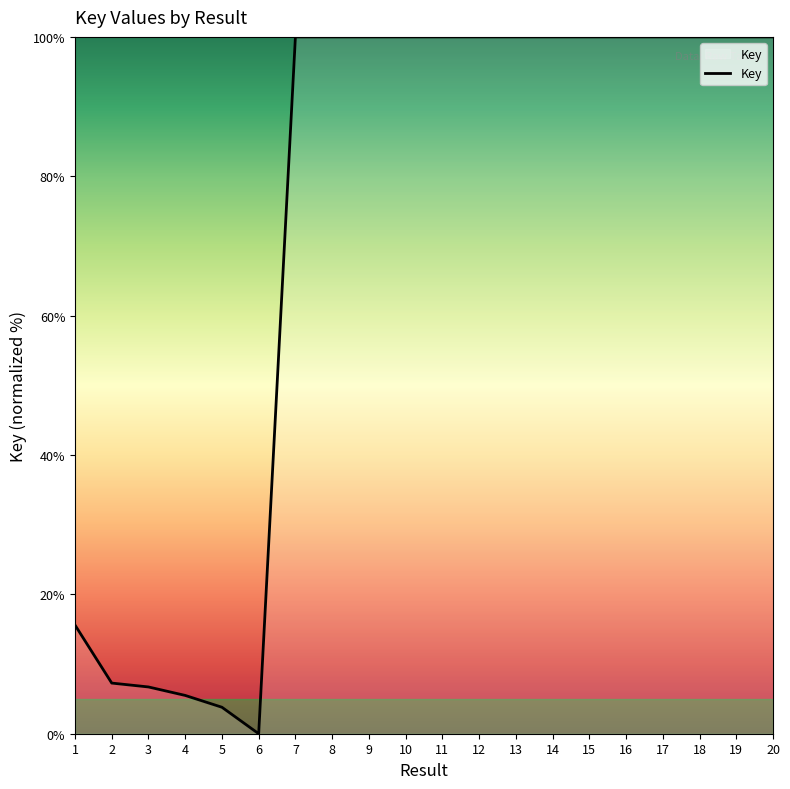

Reading right to left, transcribe all the data shown in this chart.

100.0	100.0	100.0	100.0	100.0	100.0	100.0	100.0	100.0	100.0	100.0	100.0	100.0	100.0	0.0	3.8	5.5	6.7	7.3	15.6